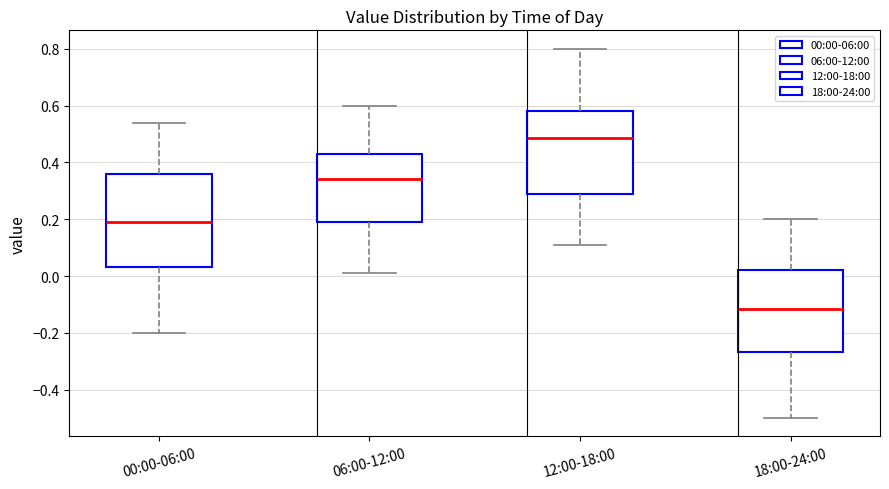

Where is the lower edge of the box for 12:00-18:00 on the y-axis? The values are not printed on the chart, so give them approximately, as read against the axis.

0.30